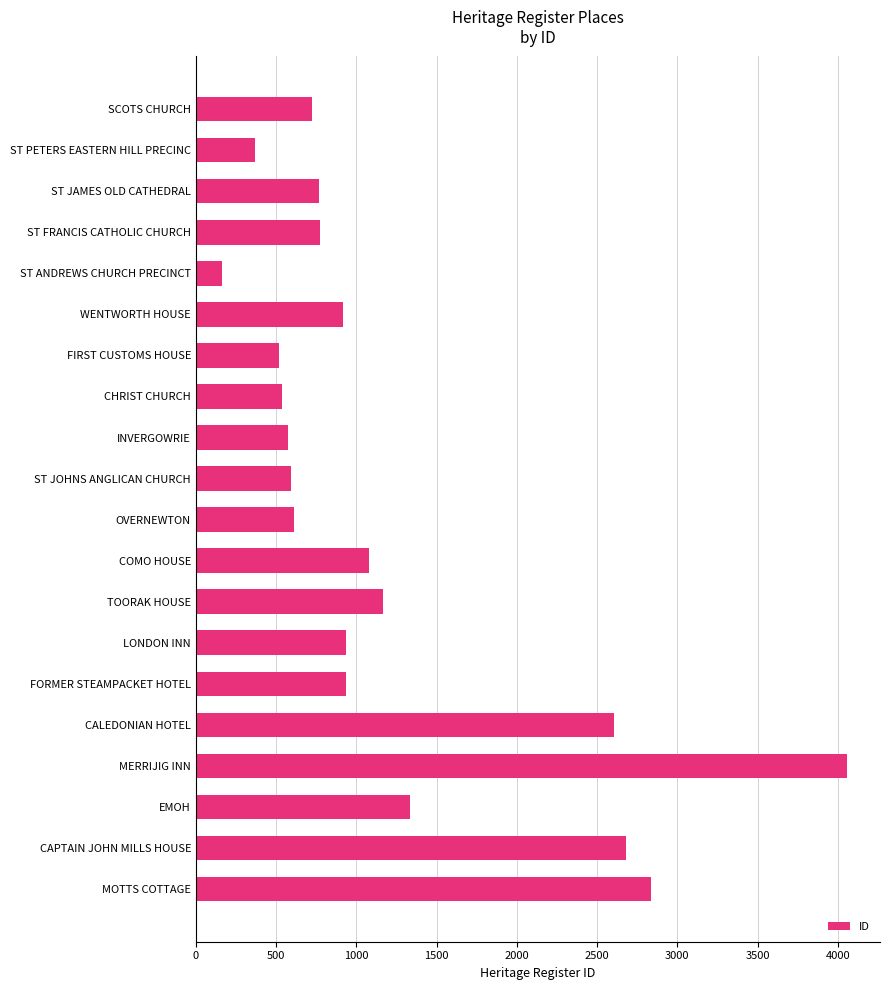

The value at CAPTAIN JOHN MILLS HOUSE is 977. True or false?

False